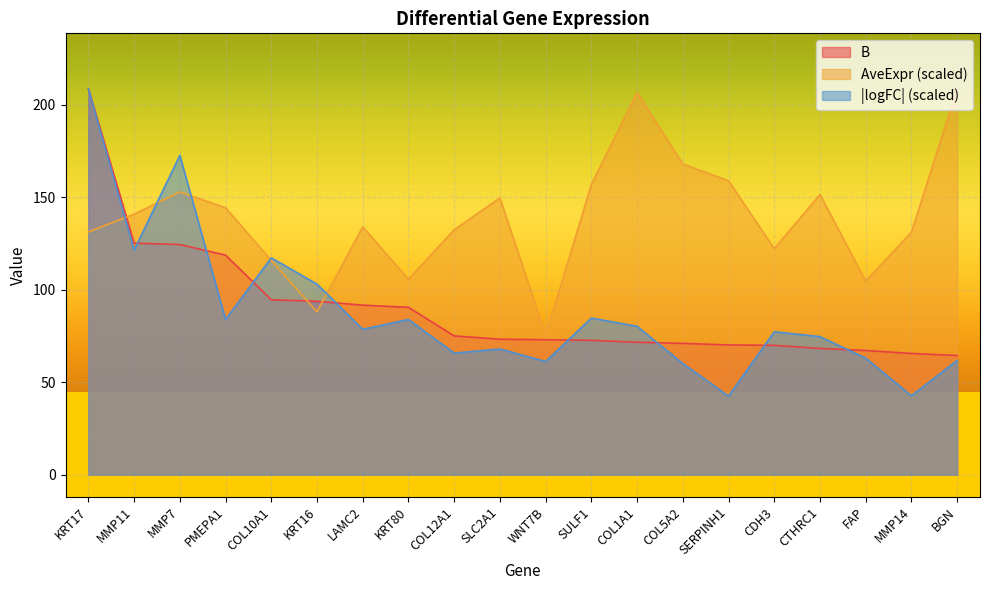

The AveExpr series shows 144.3 at PMEPA1. True or false?

True